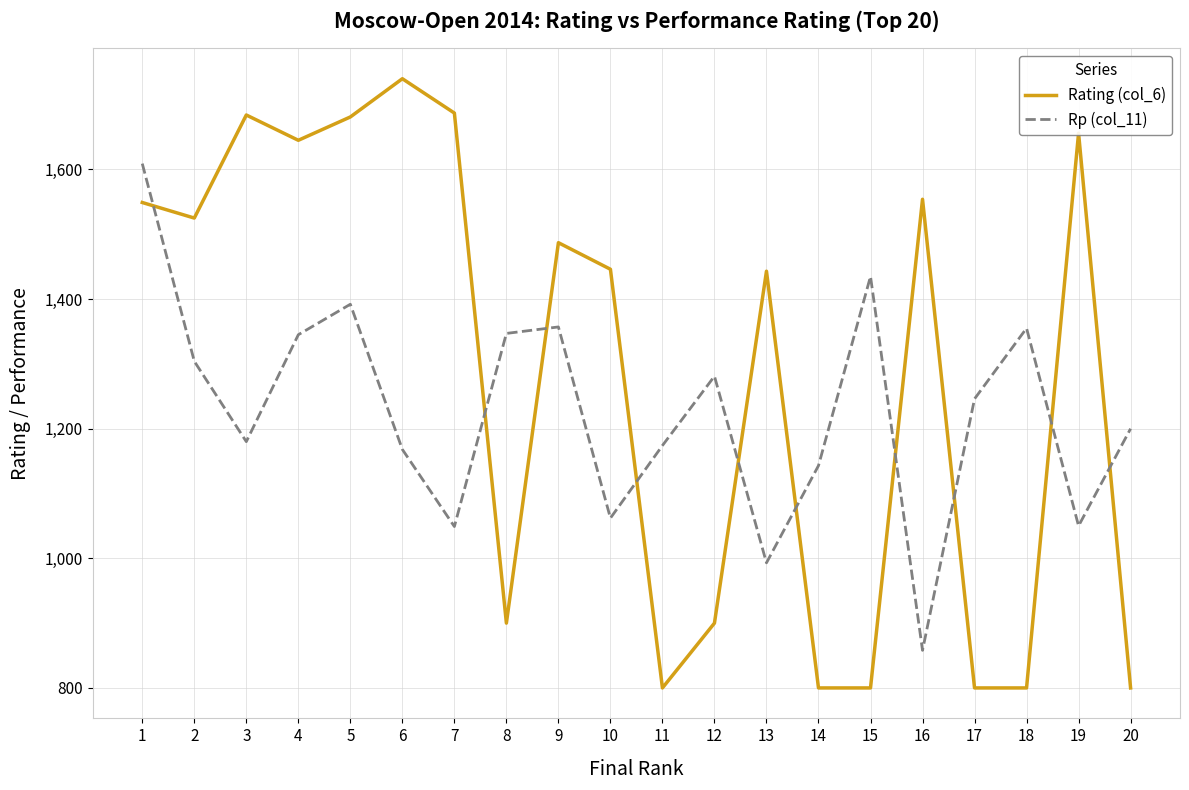

How many lines are shown in the chart?

2